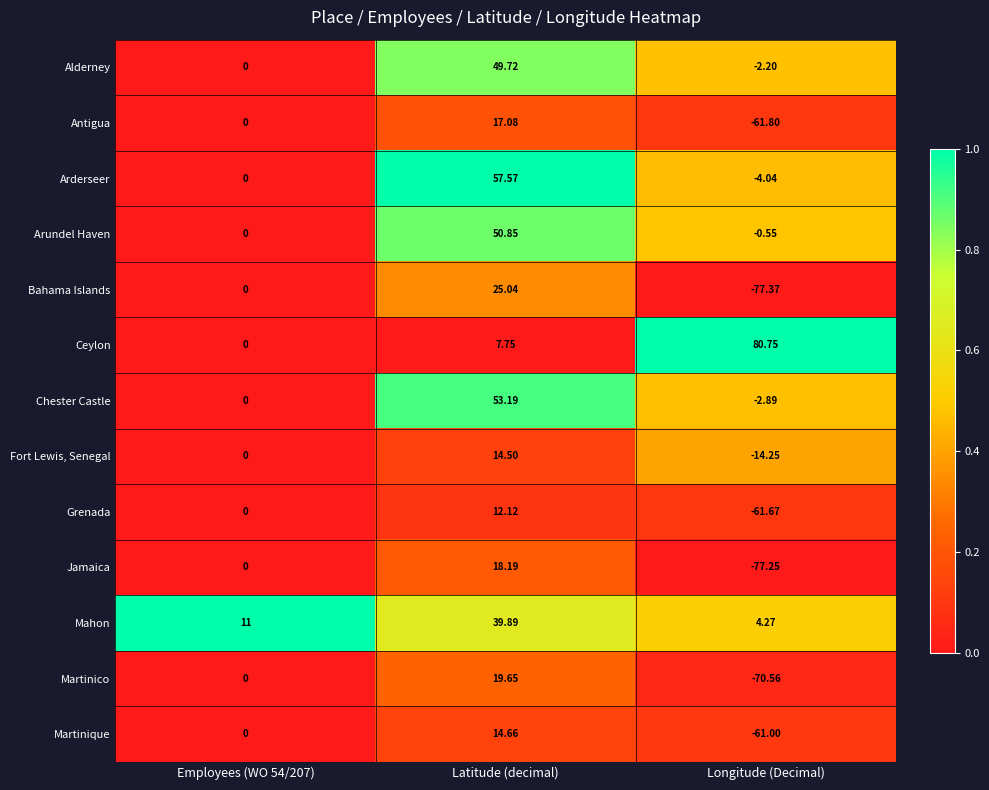

Where is Ceylon nearest to the value 40?

Latitude (decimal)